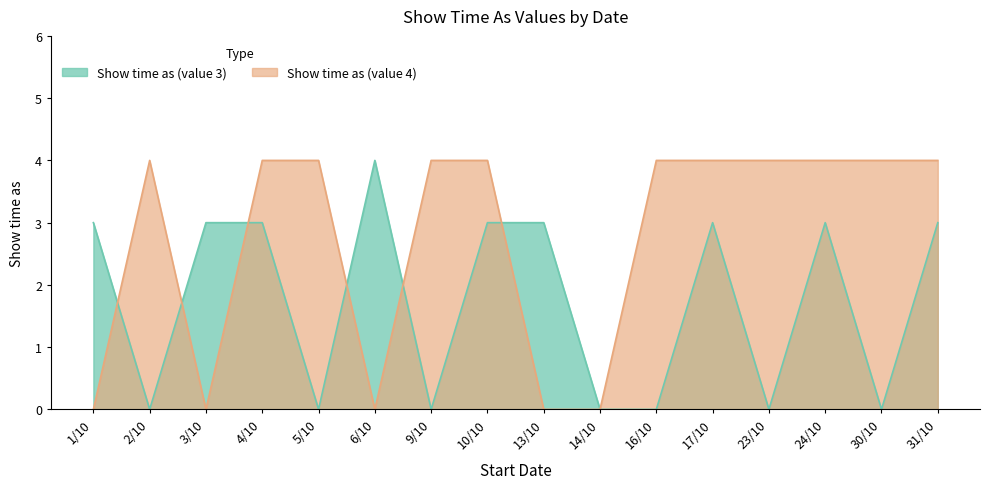

The Show time as (value 4) series shows -2 at 1/10. True or false?

False